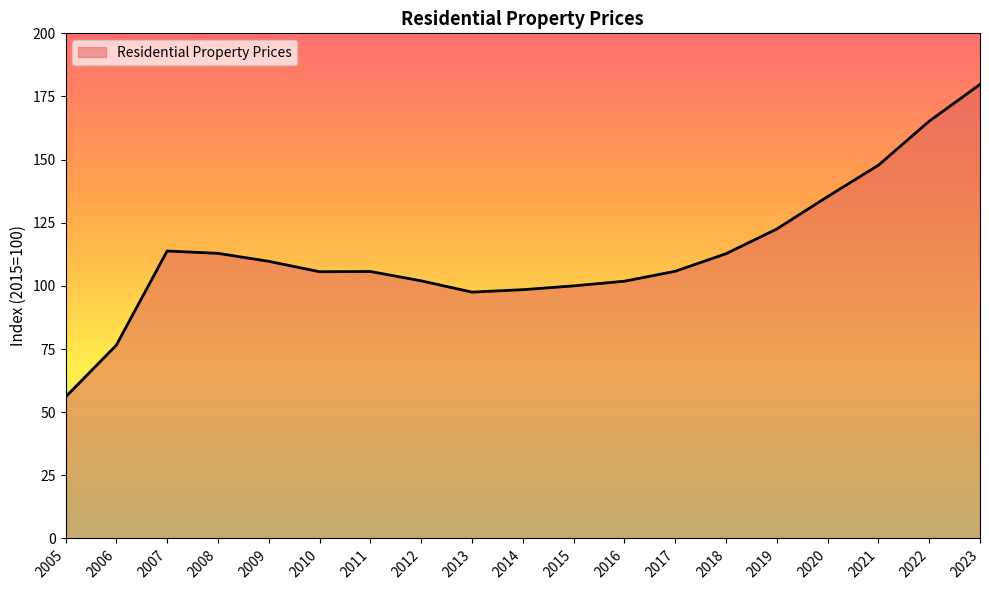

What is the ratio of the value at 2008 to the value at 2016?

1.1